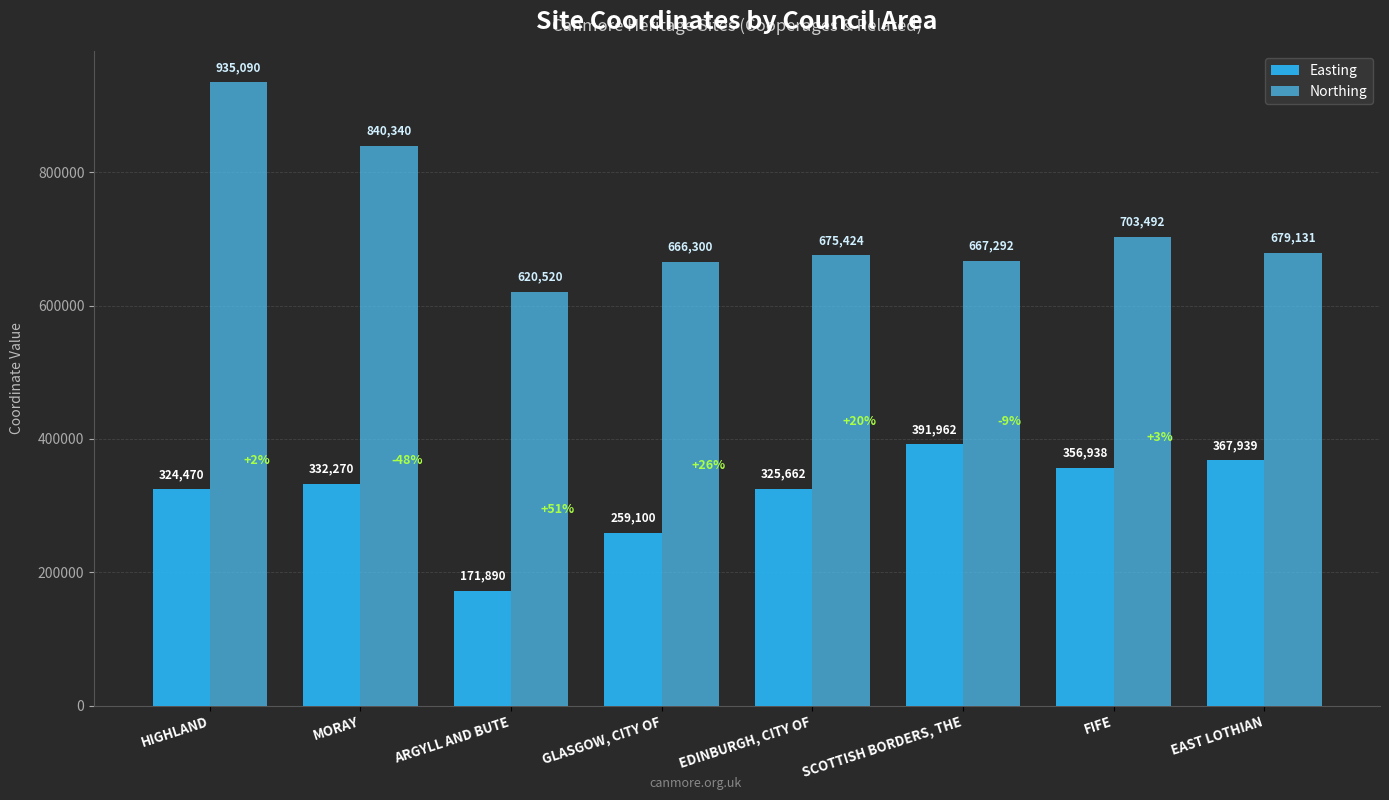

What is the difference between the highest and lowest values at MORAY?

508070